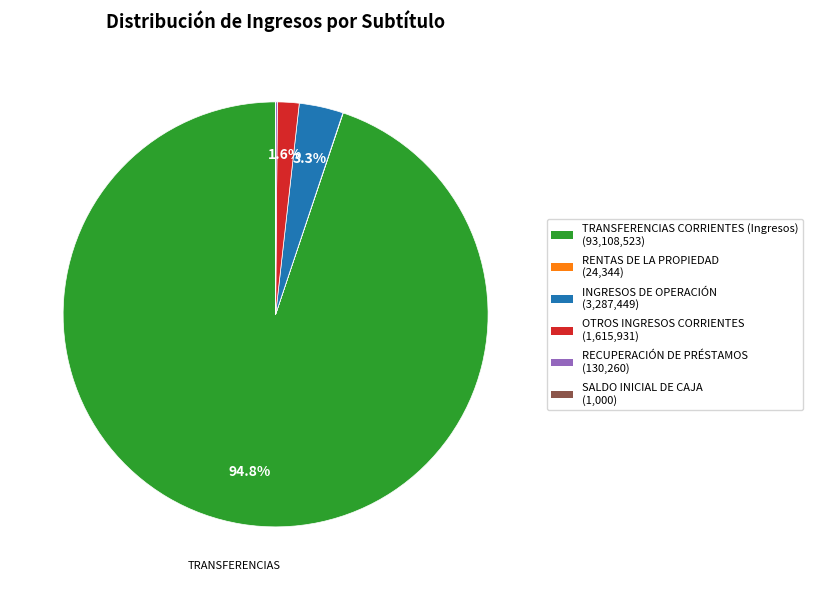

What is the majority slice?

TRANSFERENCIAS CORRIENTES (Ingresos)